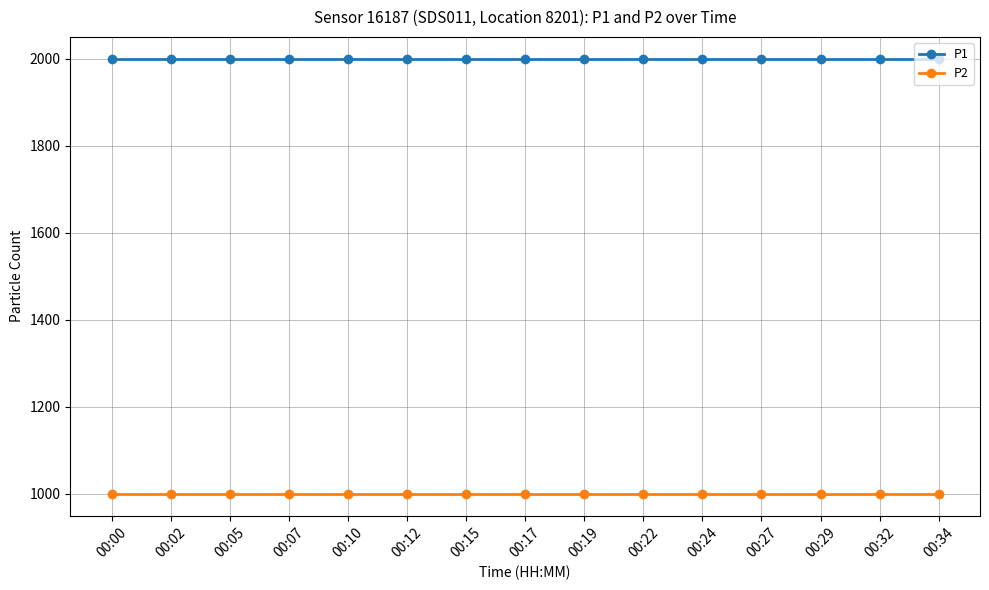

What is the value of the P1 point at the 11th from the left?

1999.9